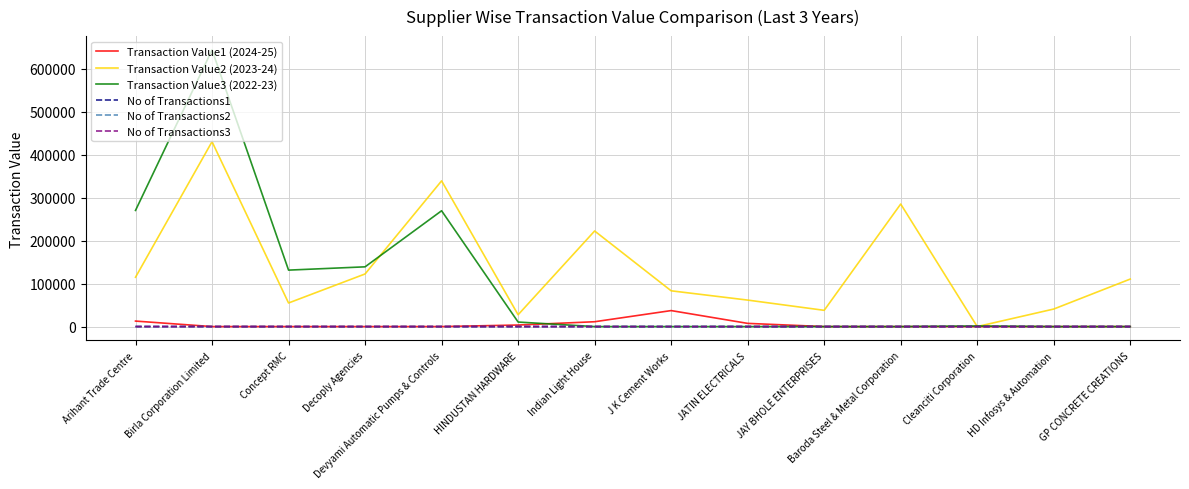

At which category is the sum across all series the highest?

Birla Corporation Limited